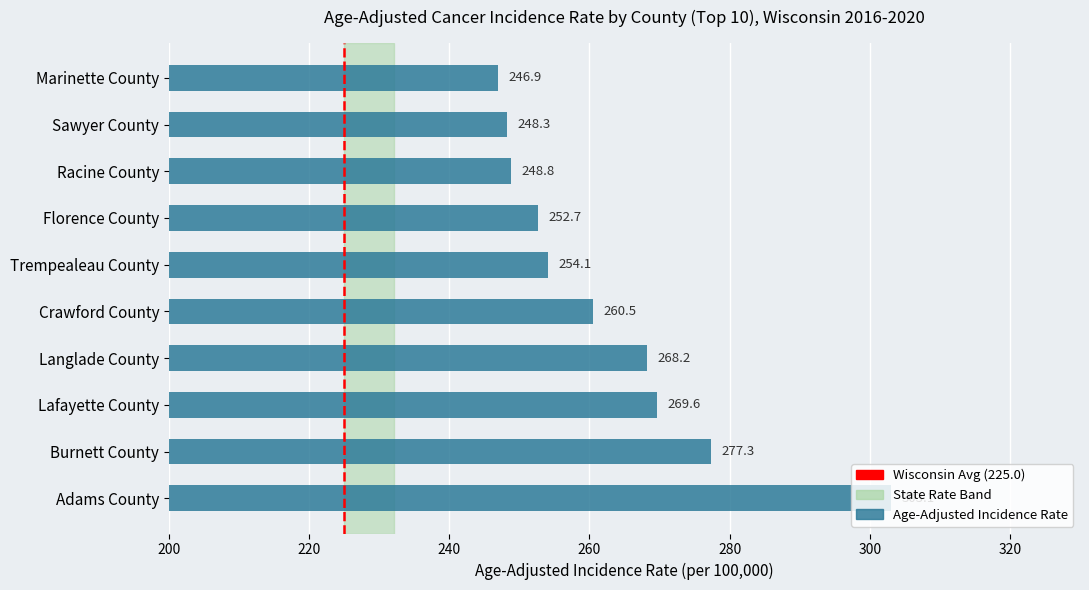

List the labels in order of value, largest first.

Adams County, Burnett County, Lafayette County, Langlade County, Crawford County, Trempealeau County, Florence County, Racine County, Sawyer County, Marinette County